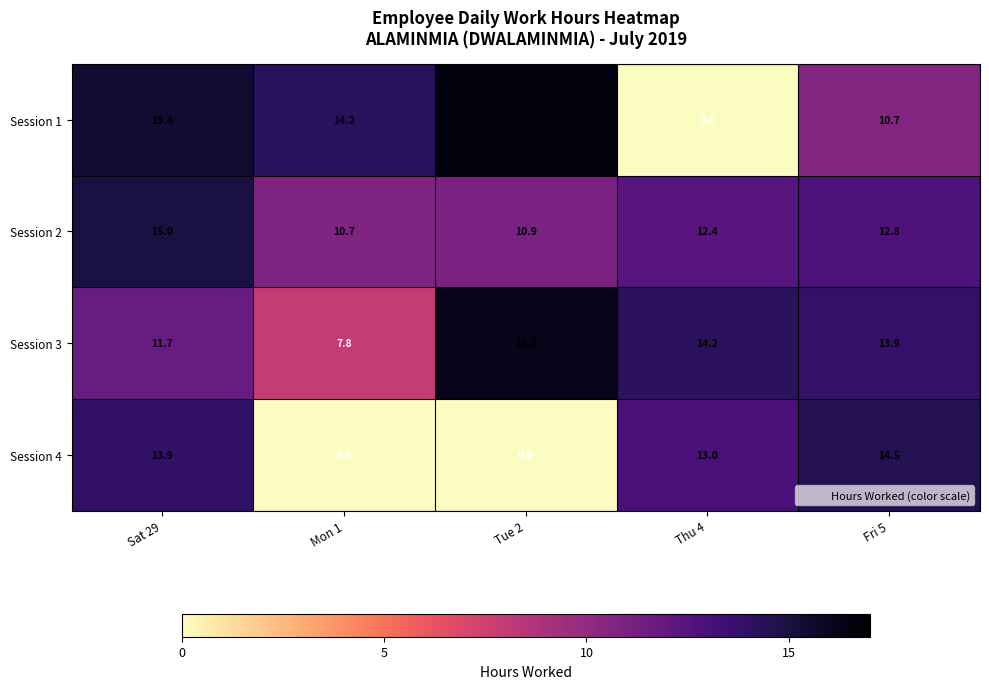

What is the difference between the maximum and minimum values in the Session 1 series?

16.5